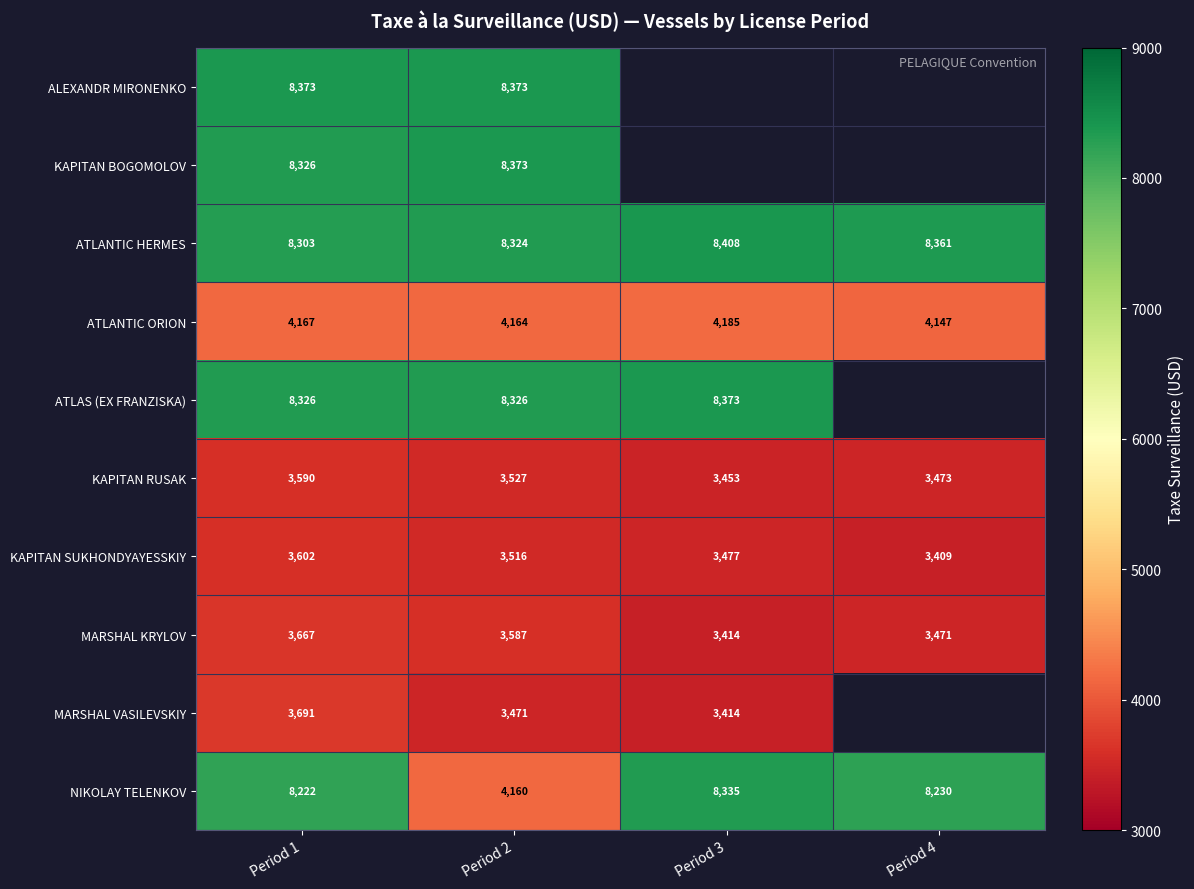

At how many categories does at least one series exceed 8048?

4